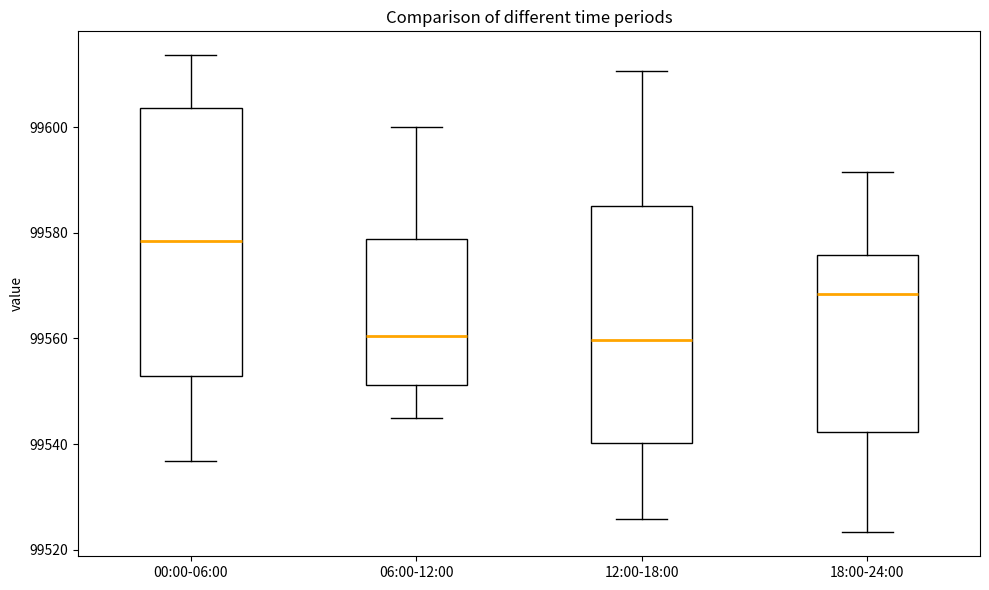

Where does the median line of the box for 00:00-06:00 sit on the y-axis? The values are not printed on the chart, so give them approximately, as read against the axis.

99578